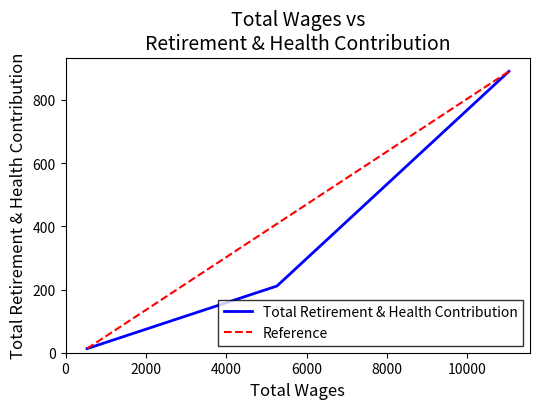

Rank the categories by value from lowest to highest.

536.0, 5263.0, 11037.0